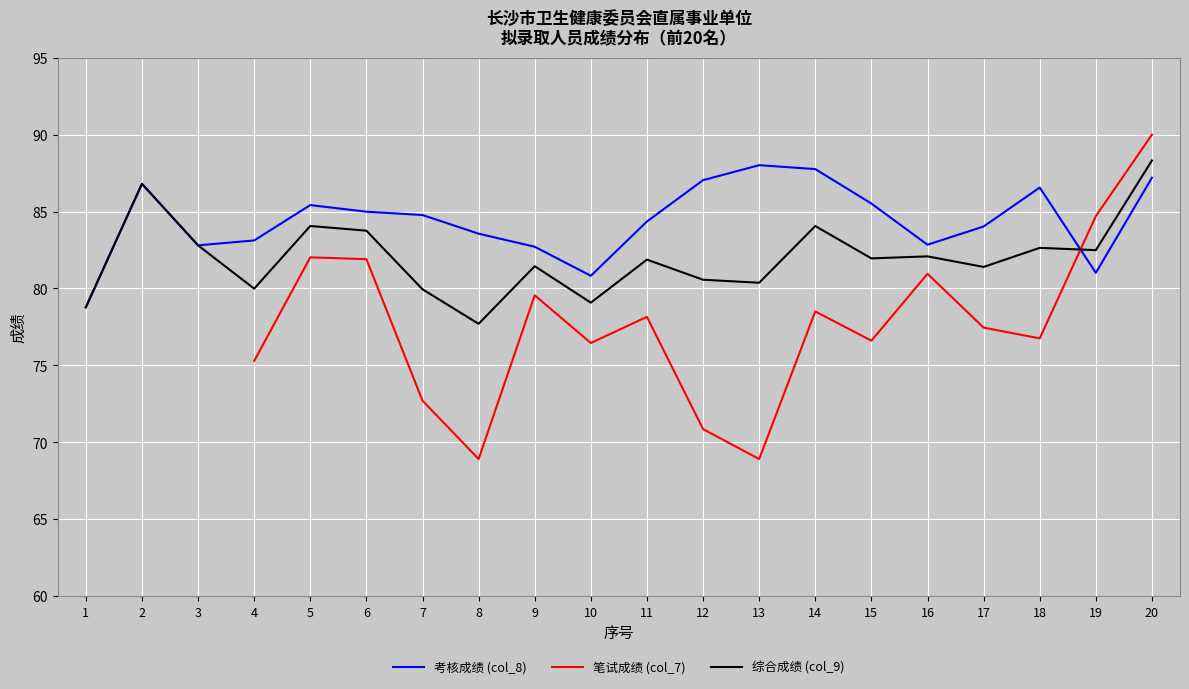

List the labels in order of 综合成绩 (col_9) value, smallest first.

8, 1, 10, 7, 4, 13, 12, 17, 9, 11, 15, 16, 19, 18, 3, 6, 14, 5, 2, 20